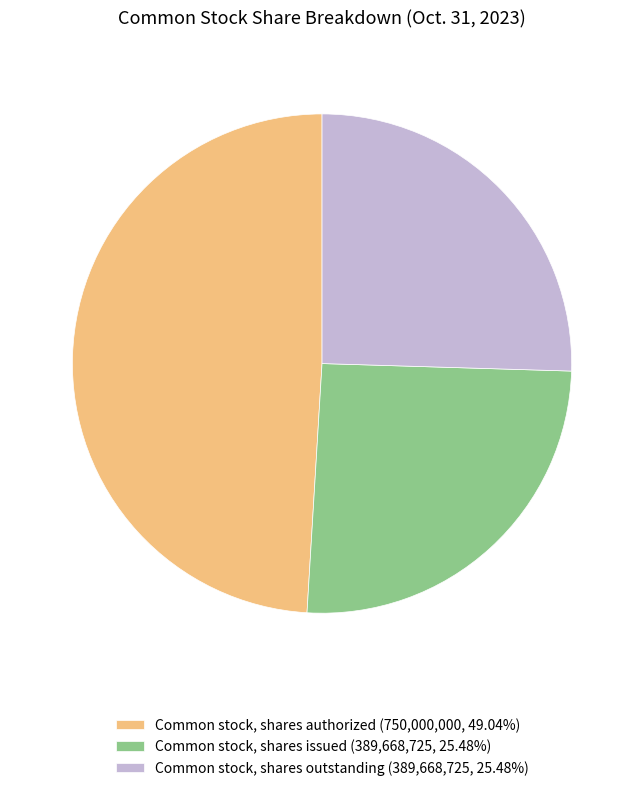

What is the ratio of the value at Common stock, shares authorized (750,000,000, 49.04%) to the value at Common stock, shares outstanding (389,668,725, 25.48%)?

1.9